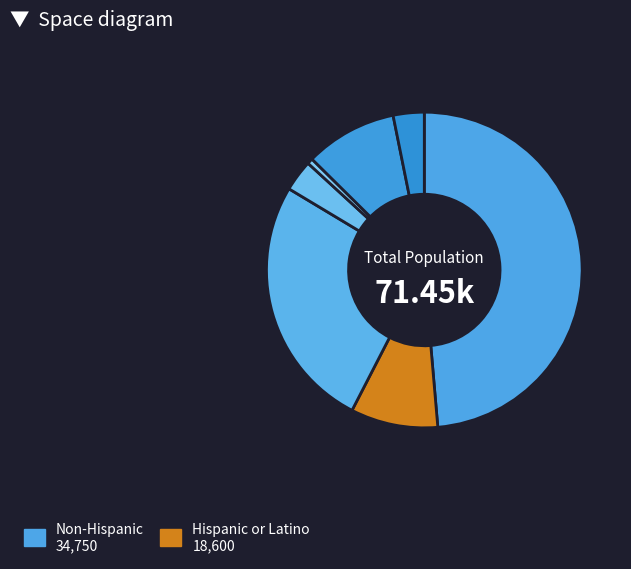

How many slices are in this pie chart?

7